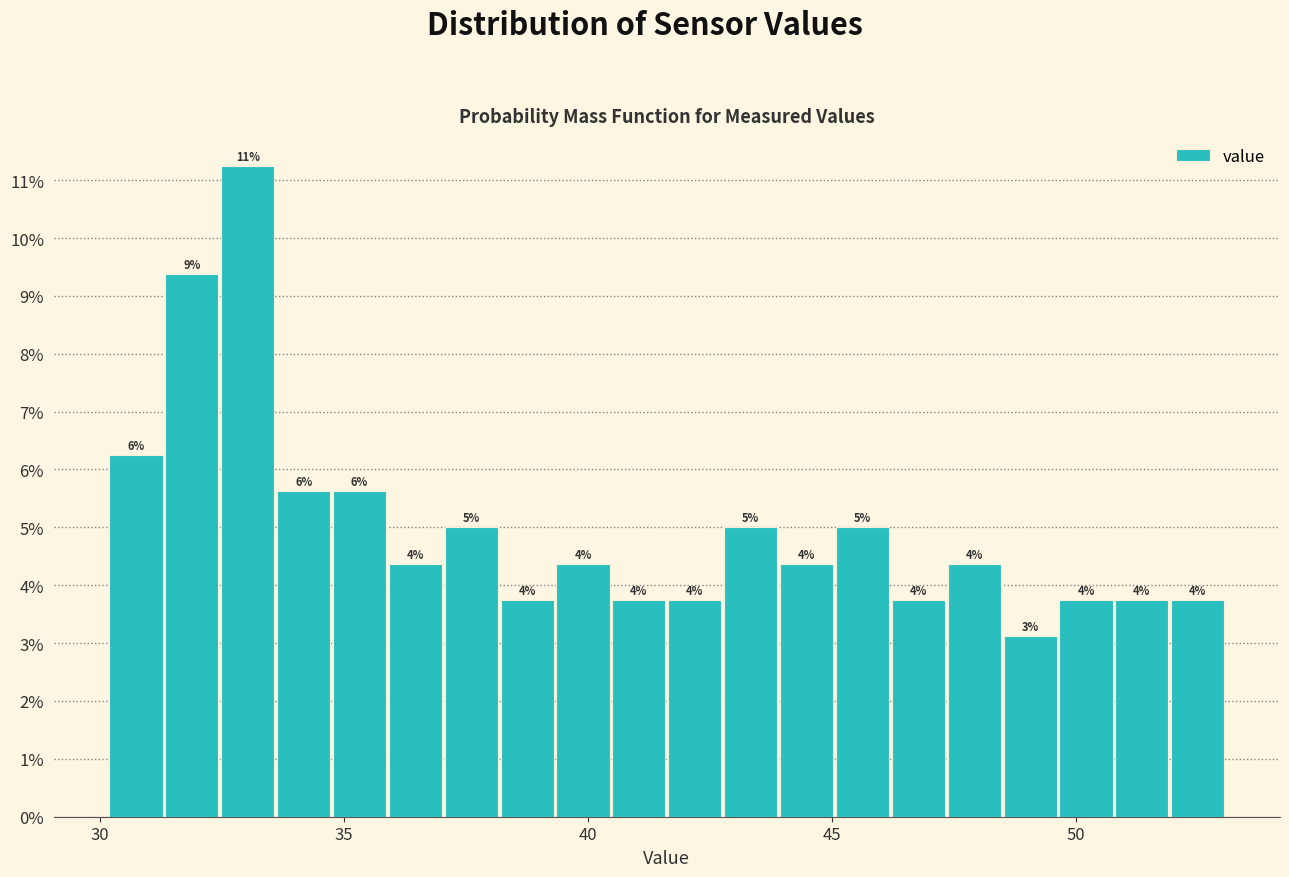

Read against the x-axis, roughly where is the centre of the tallest bar?

33.0